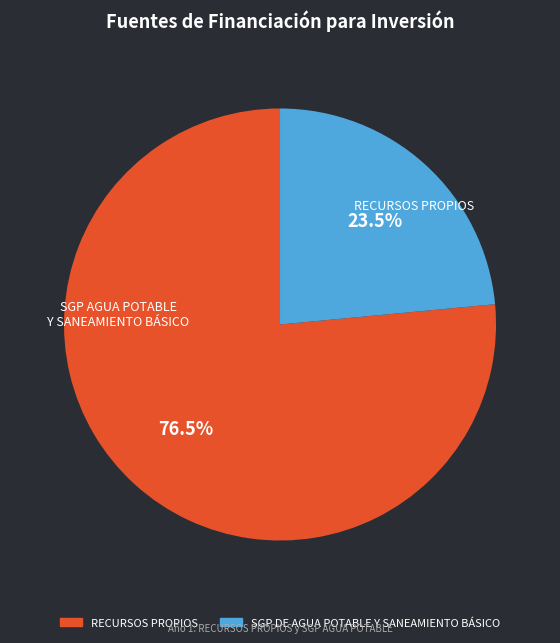

True or false: RECURSOS PROPIOS accounts for 89% of the total.

False